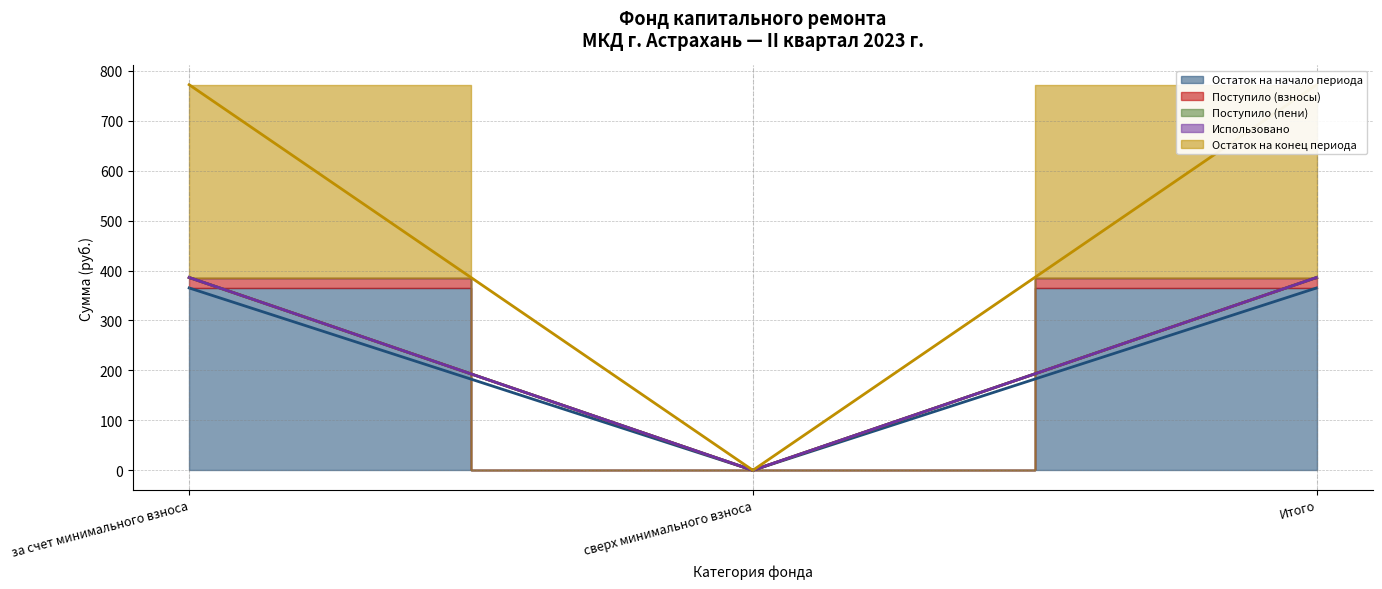

What is the difference between the Остаток на начало периода values at за счет минимального взноса and сверх минимального взноса?

365.1